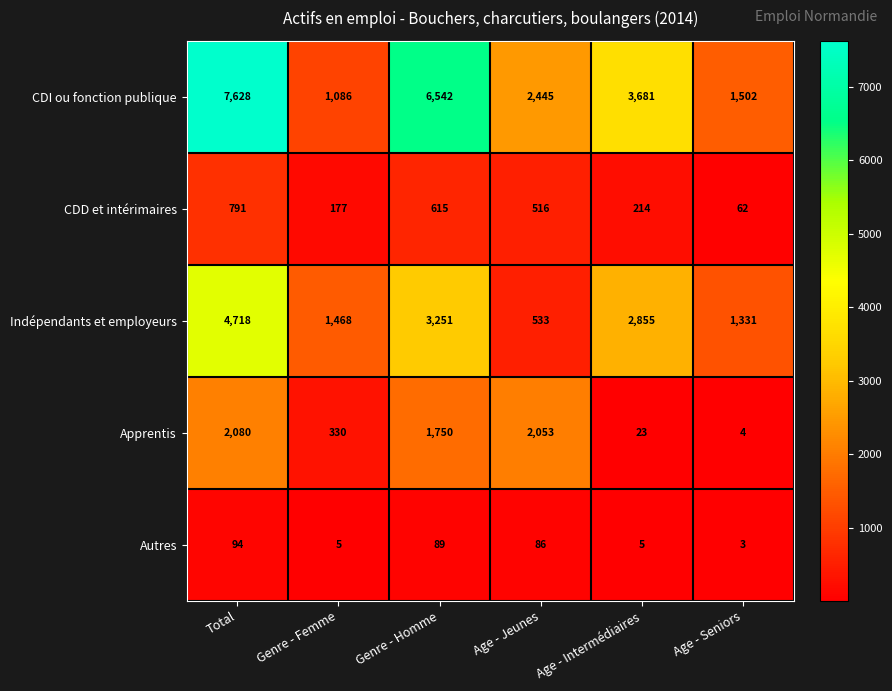

Count the number of data series in this chart.

5